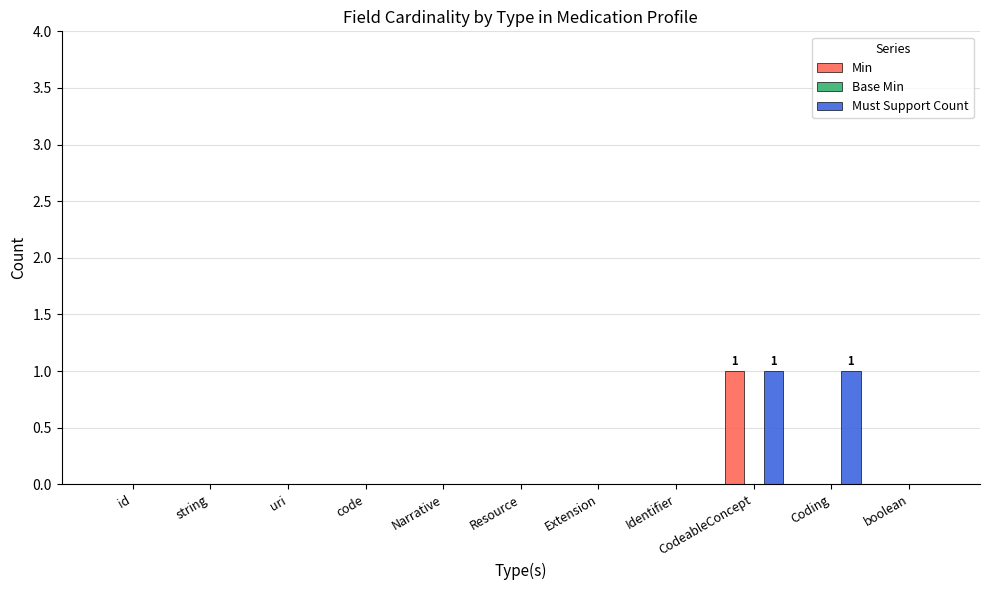

At which label does Min reach its peak?

CodeableConcept